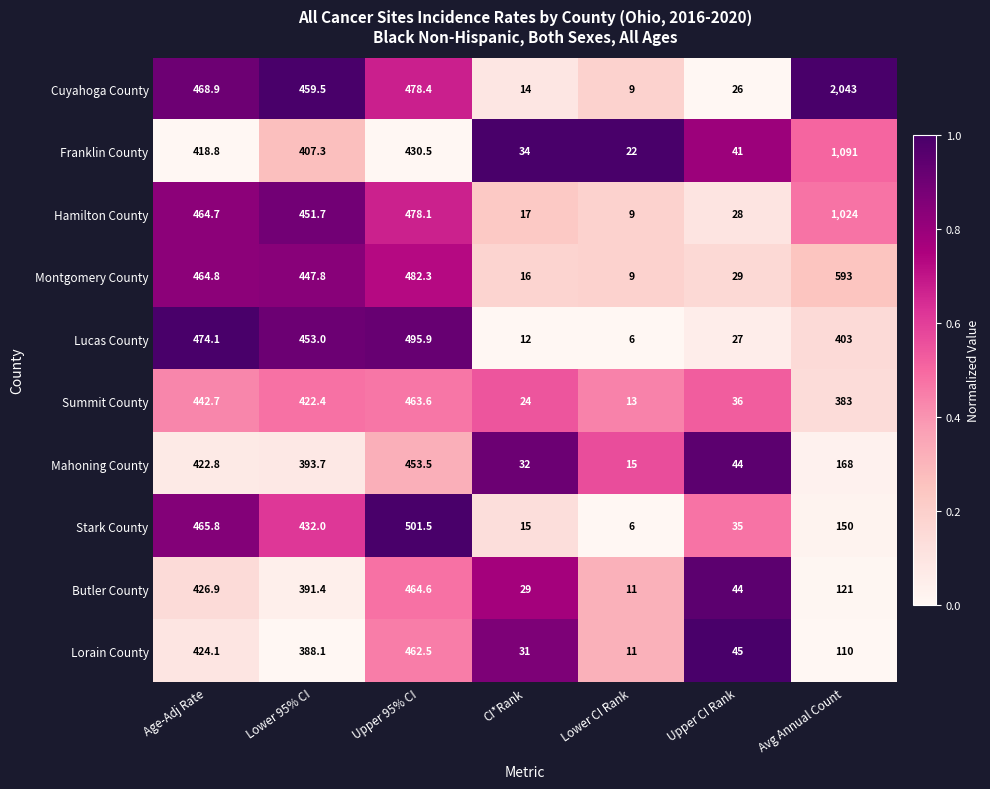

What is the total value across all series at Upper CI Rank?

355.0